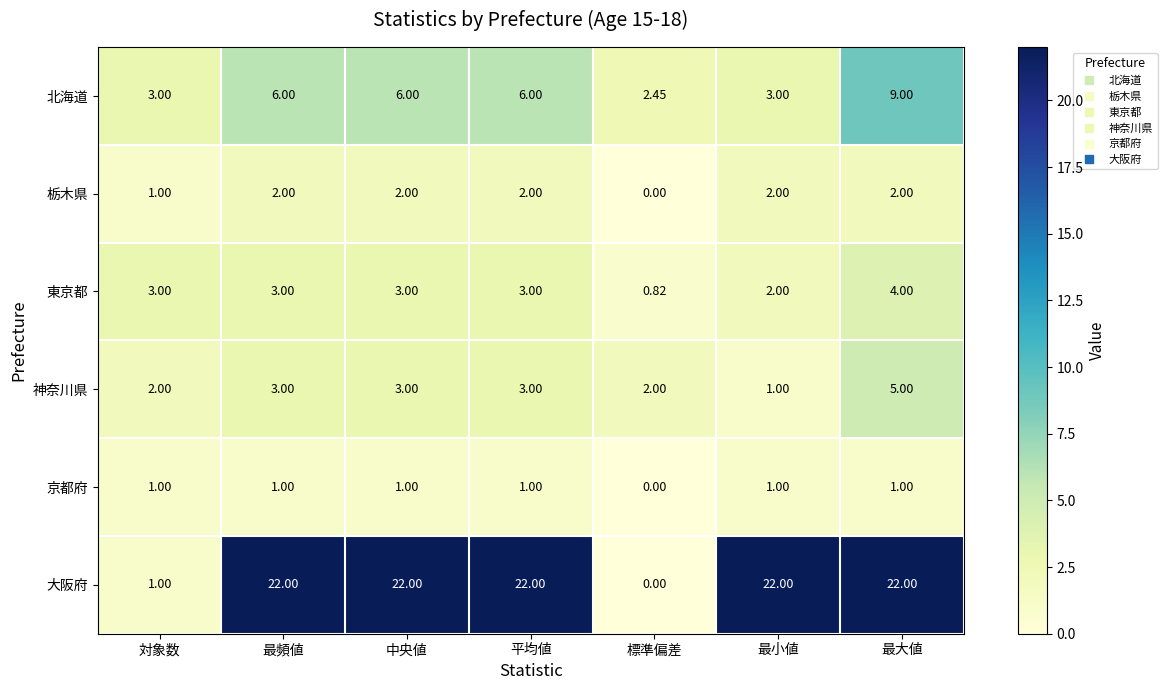

At which category is the sum across all series the highest?

最大値